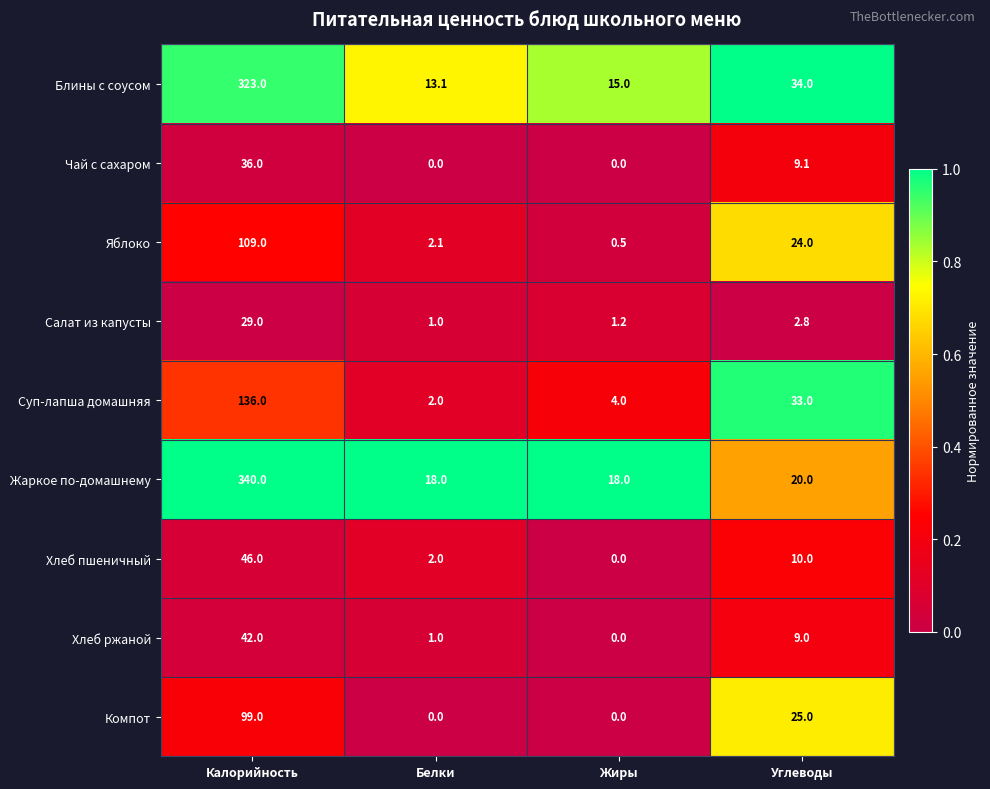

What is the sum of the Яблоко values at Жиры and Калорийность?

109.5